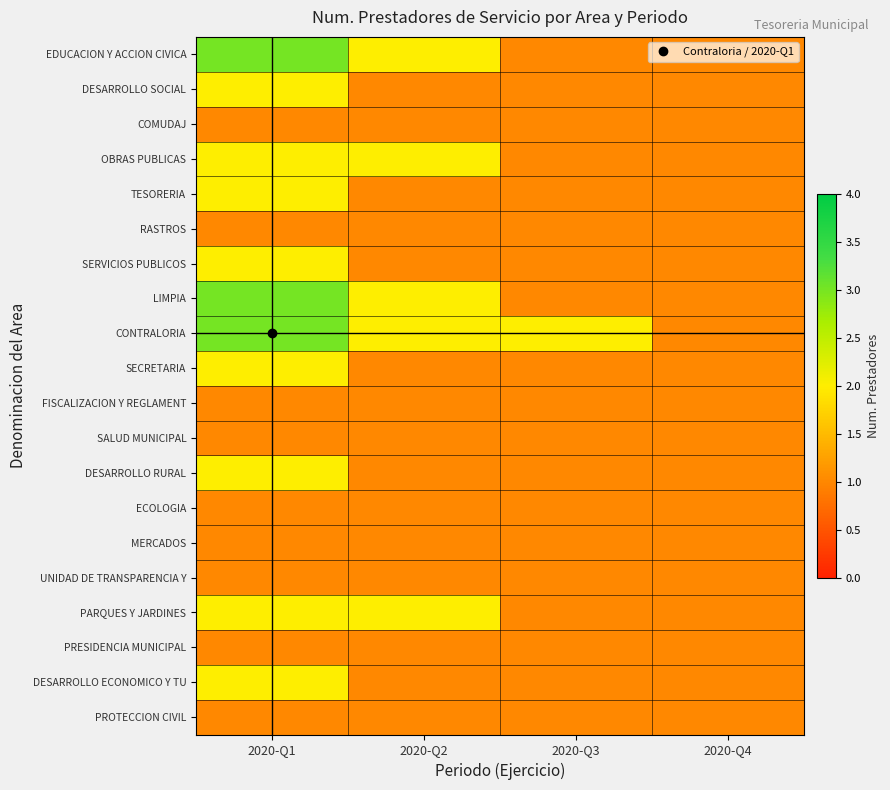

What is the difference between the highest and lowest values at 2020-Q3?

1